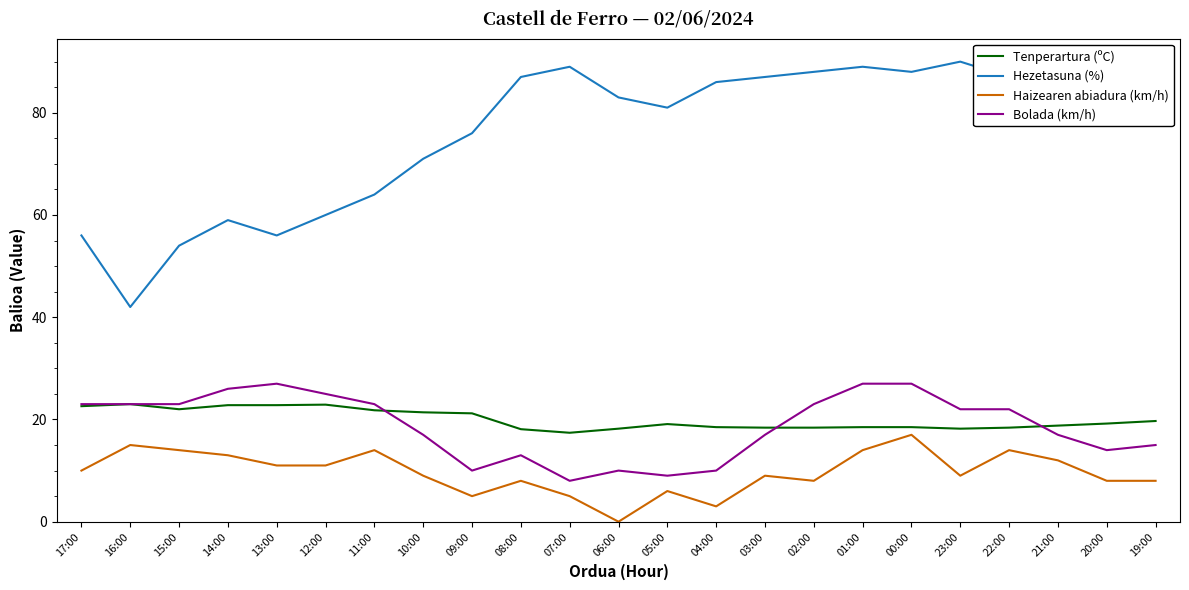

What is the highest value of the Bolada (km/h) series?

27.0